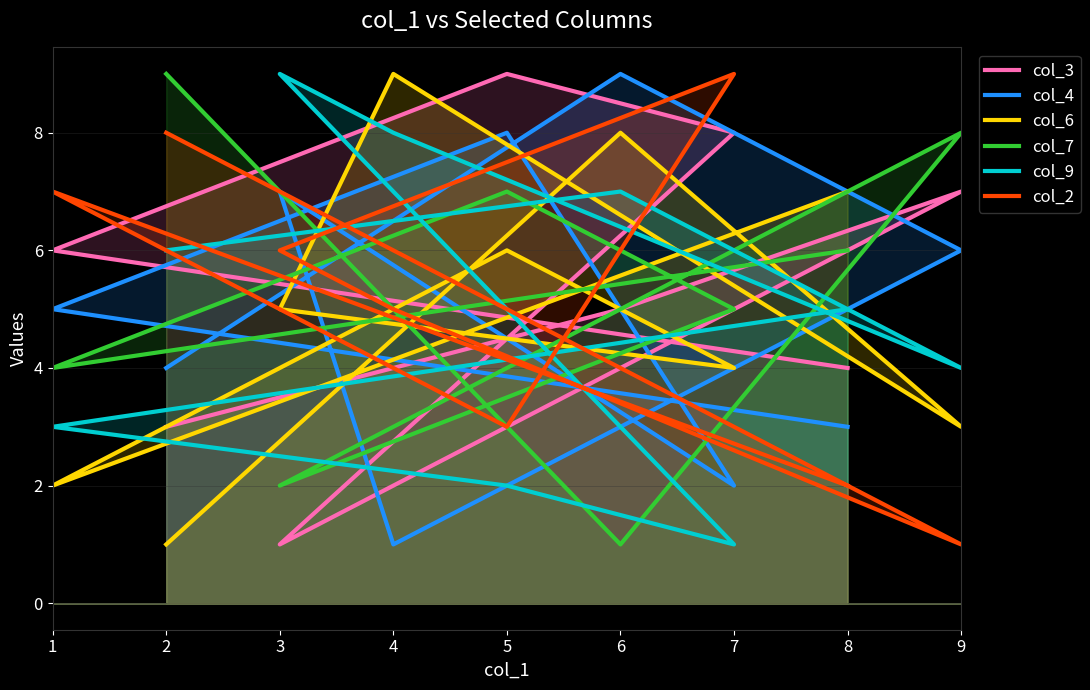

What is the difference between the maximum and minimum values in the col_4 series?

8